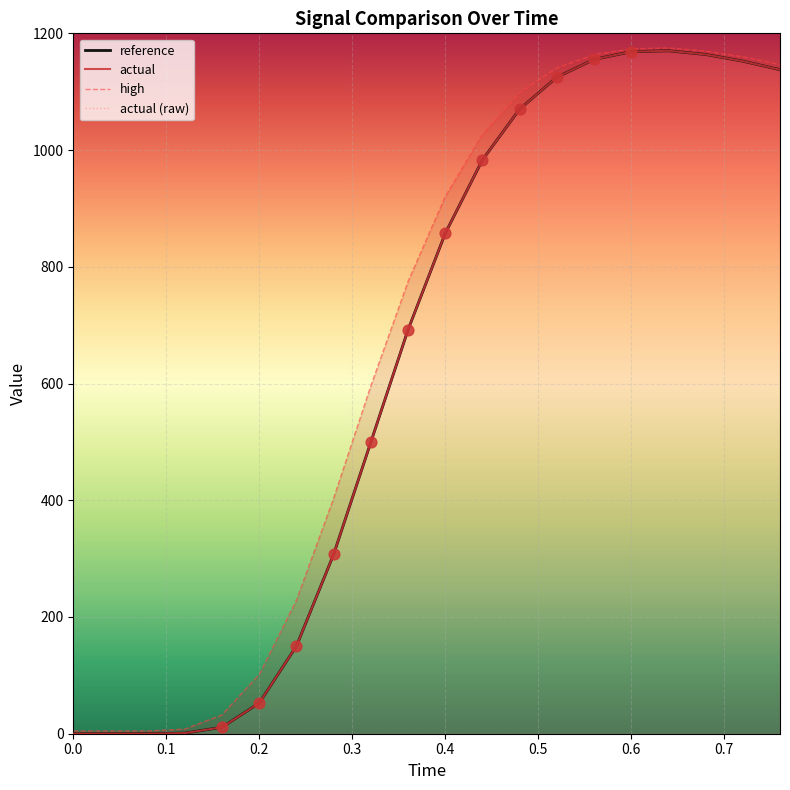

At how many categories does at least one series exceed 505?

12